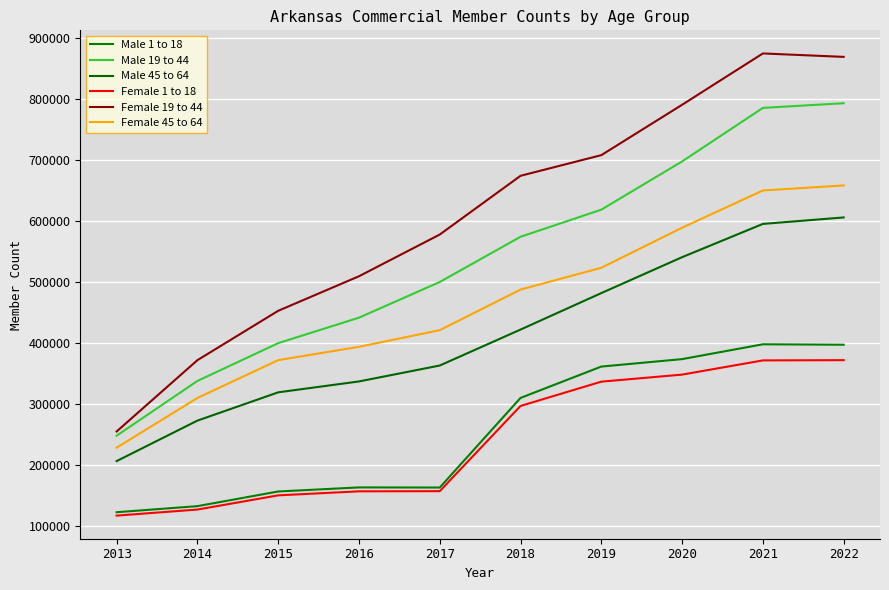

Is the value of Female 19 to 44 at 2014 greater than the value of Female 45 to 64 at 2017?

No